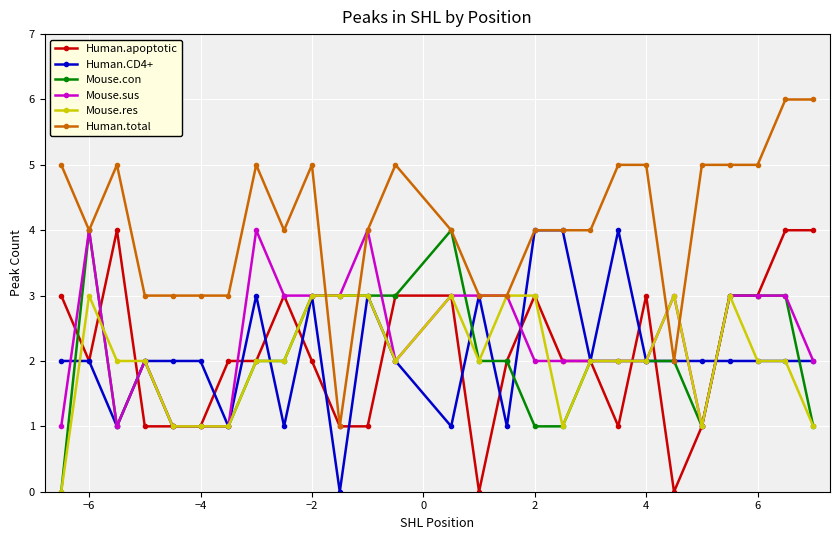

At how many categories does at least one series exceed 1?

27